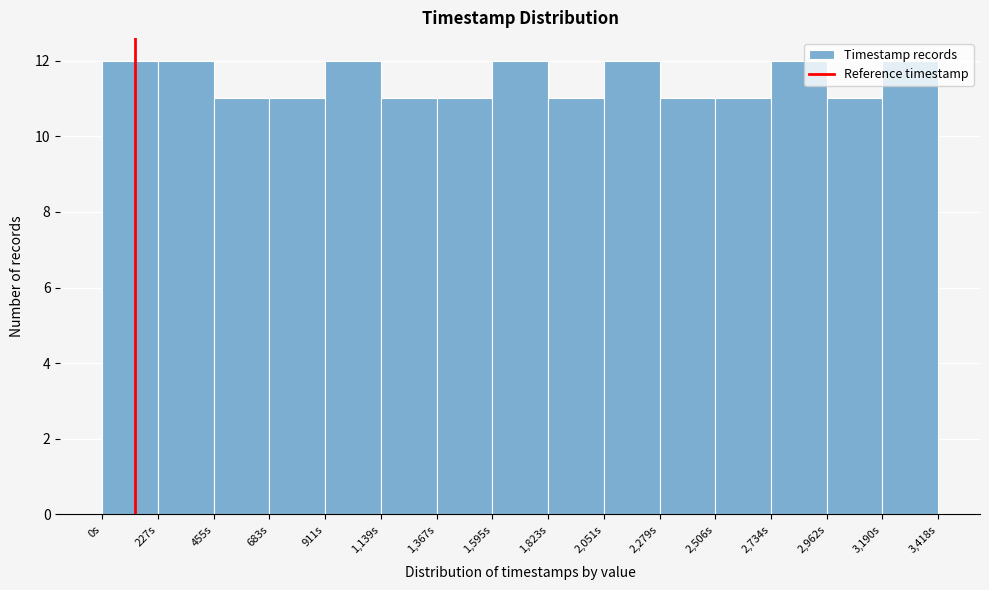

Reading left to right, transcribe this chart: for each bar, give the range it covers on the x-axis and its height. Neither the bar edges nor the heights are printed on the chart, so give them approximately, as read against the axes.

0 to 250: 12
250 to 450: 12
450 to 700: 11
700 to 900: 11
900 to 1150: 12
1150 to 1350: 11
1350 to 1600: 11
1600 to 1800: 12
1800 to 2050: 11
2050 to 2300: 12
2300 to 2500: 11
2500 to 2750: 11
2750 to 2950: 12
2950 to 3200: 11
3200 to 3400: 12